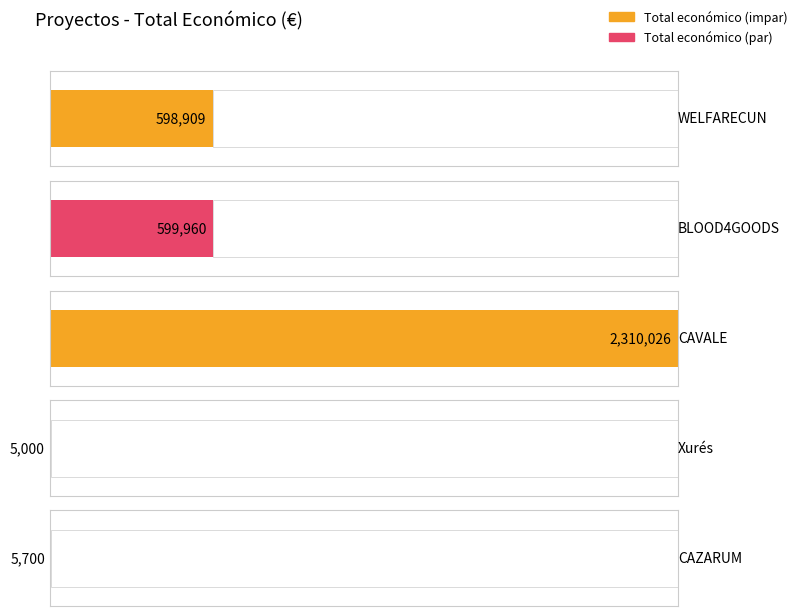

What position from the left is CAVALE?

3